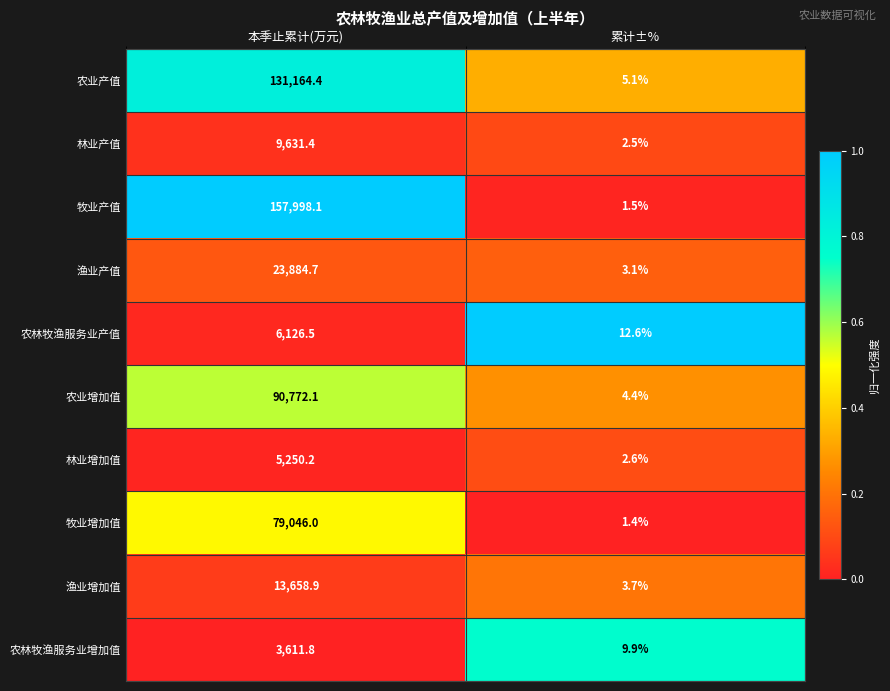

How many categories are shown in the chart?

2